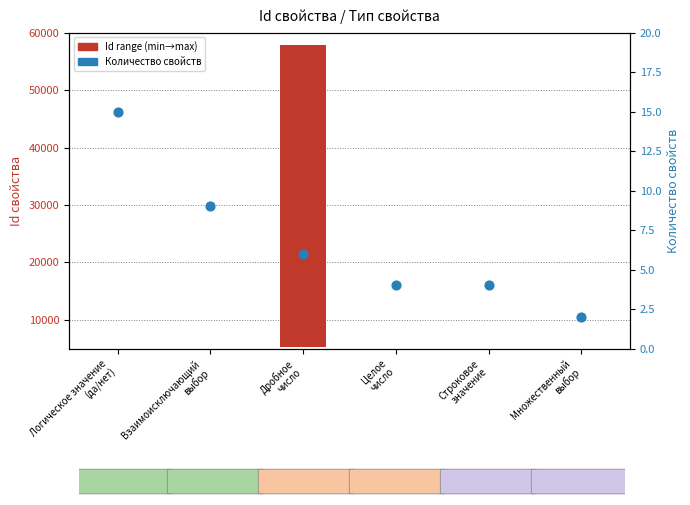

What is the change in value from Логическое значение
(да/нет) to Строковое
значение?

-11